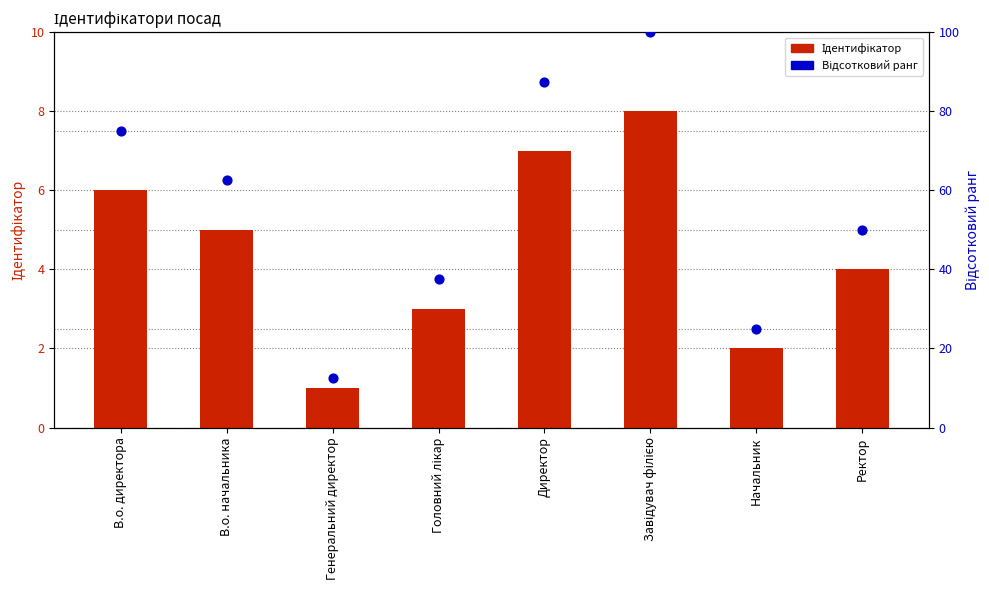

What is the total value across all series at В.о. директора?

81.0